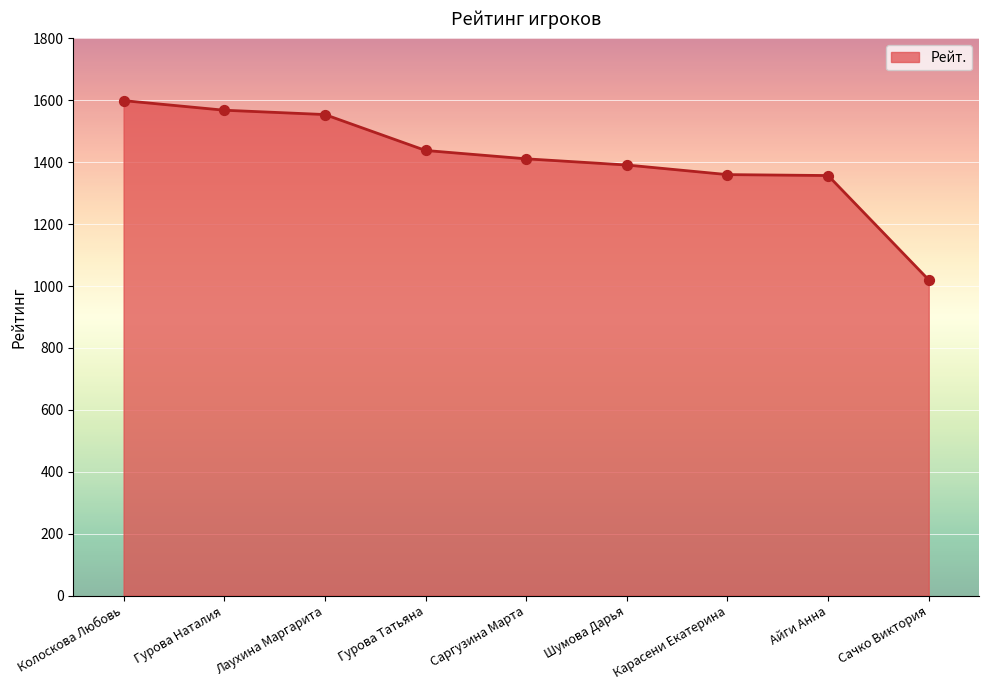

Which has a higher value, Айги Анна or Саргузина Марта?

Саргузина Марта